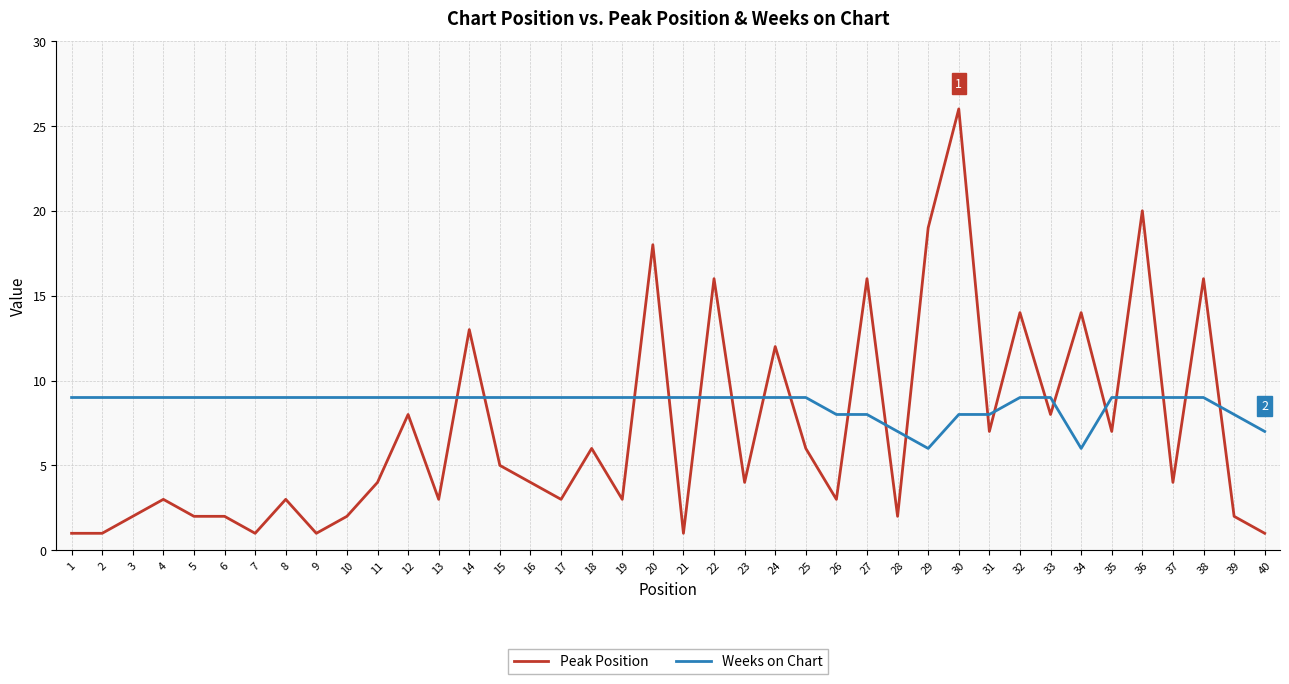

At which category does the chart reach its peak across all series?

30